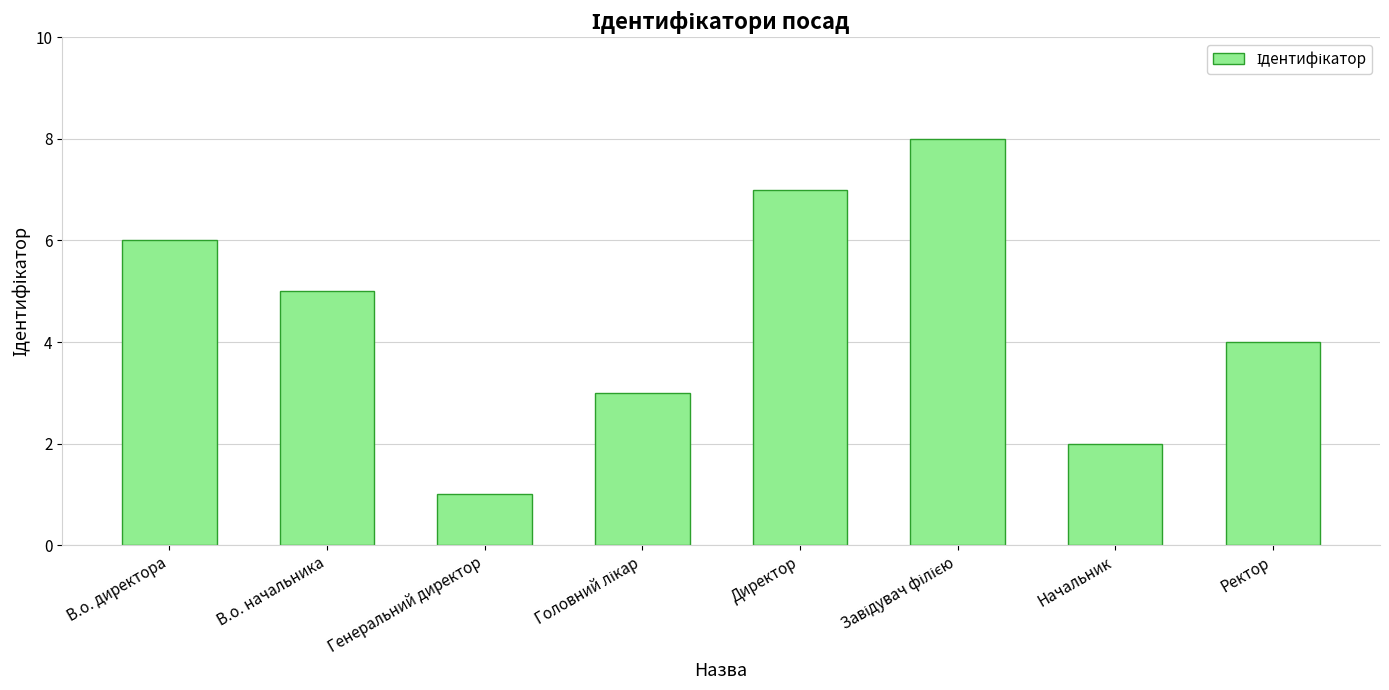

What is the sum of all values?

36